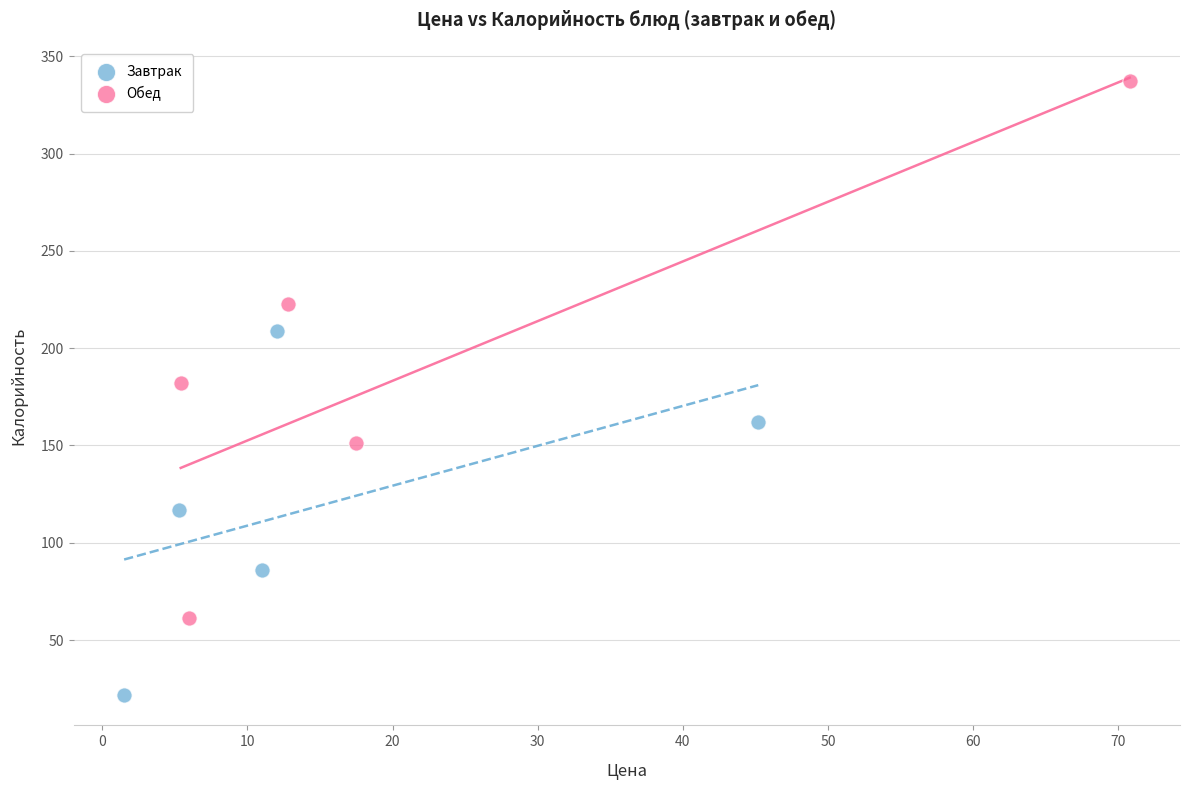

Which series reaches the minimum Y coordinate?

Завтрак